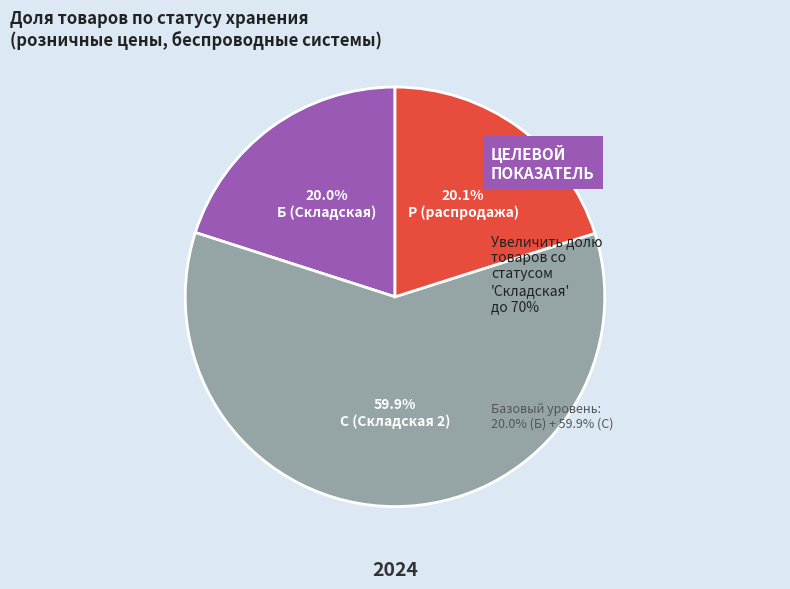

Combined, do С (Складская 2) and Р (распродажа) account for over 50%?

Yes